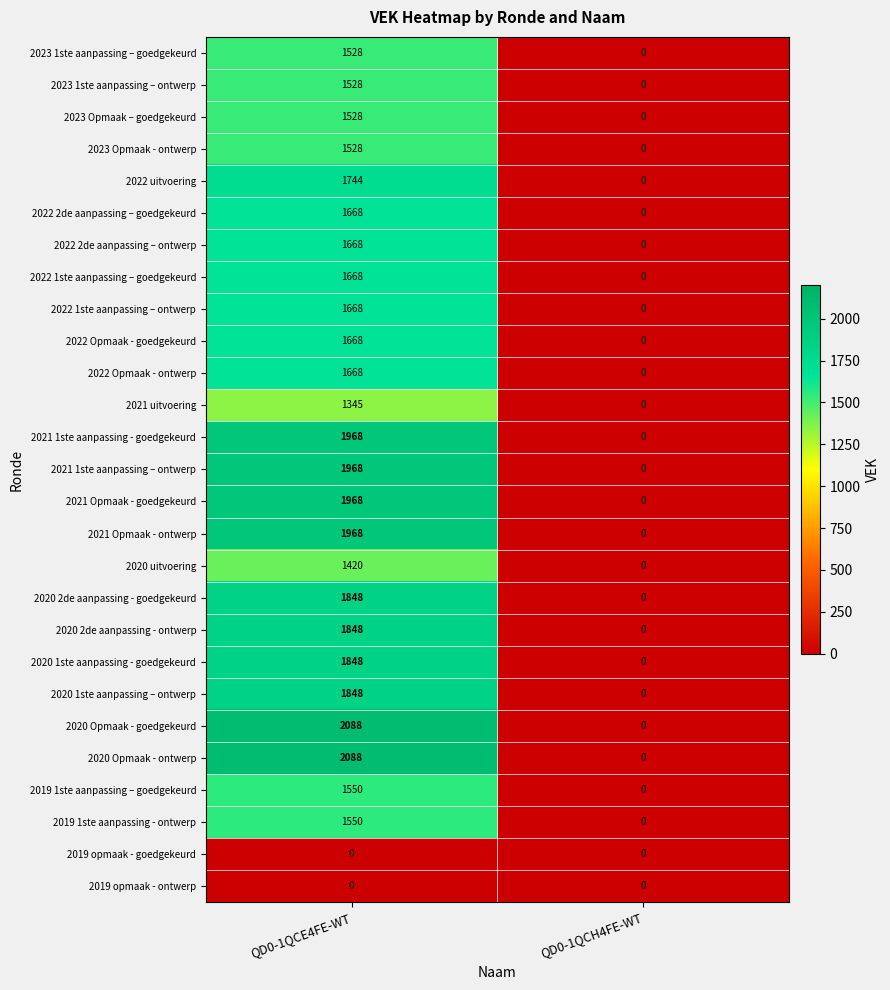

At which category does the chart reach its peak across all series?

QD0-1QCE4FE-WT